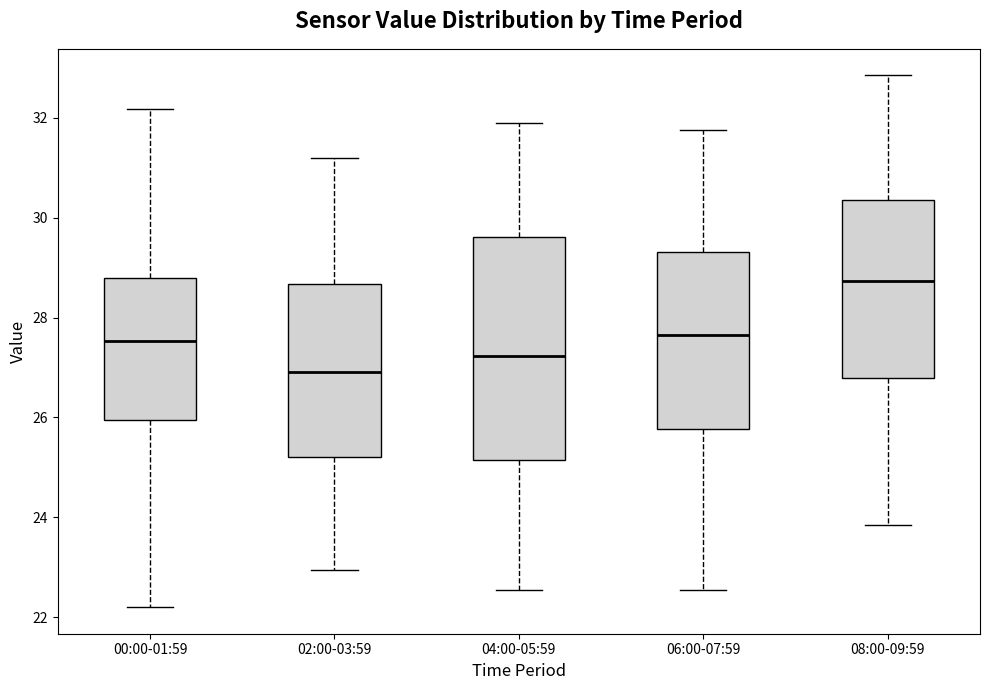

Reading left to right, read every box against the y-axis: the position of its median line, the range the box covers, and the ends of its whiskers. The values are not printed on the chart, so give them approximately, as read against the axis.

00:00-01:59: median 27.6, box 26.0 to 28.8, whiskers 22.2 to 32.2
02:00-03:59: median 27.0, box 25.2 to 28.6, whiskers 23.0 to 31.2
04:00-05:59: median 27.2, box 25.2 to 29.6, whiskers 22.6 to 32.0
06:00-07:59: median 27.6, box 25.8 to 29.4, whiskers 22.6 to 31.8
08:00-09:59: median 28.8, box 26.8 to 30.4, whiskers 23.8 to 32.8